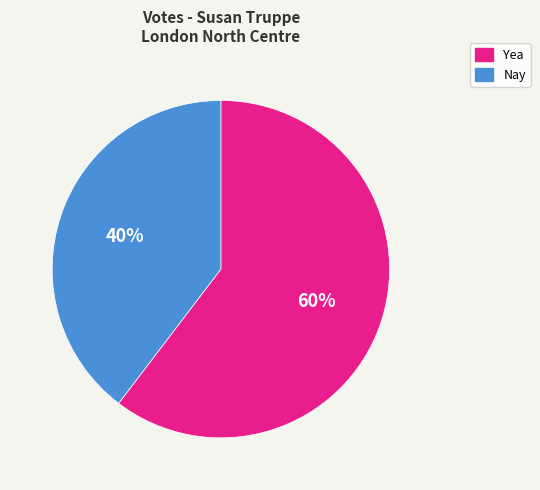

Which category accounts for the majority?

Yea